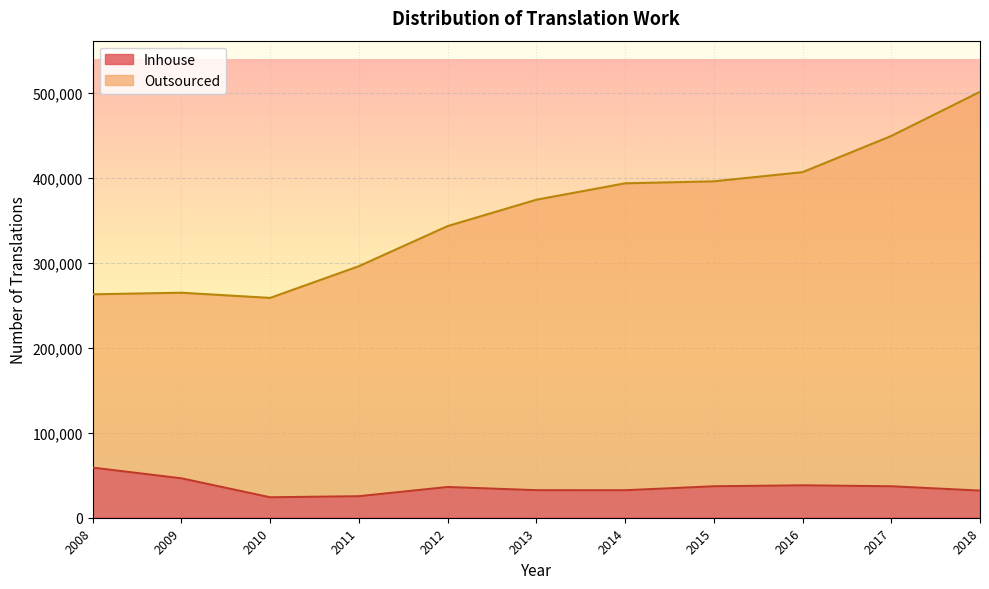

What is the highest value of the Inhouse series?

58973